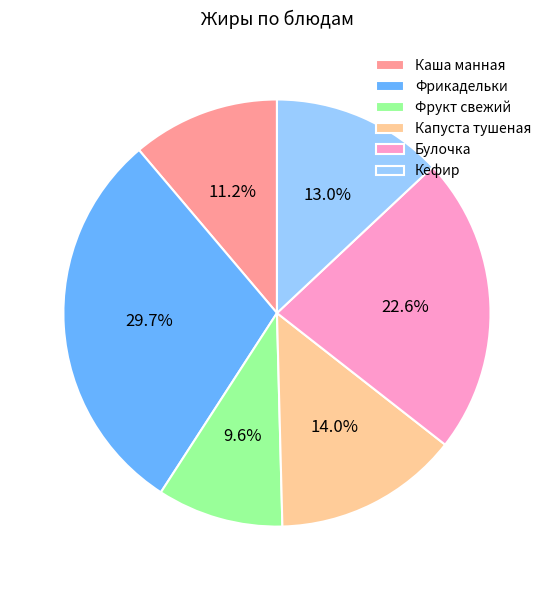

Approximately how many times larger is the value at Кефир compared to Капуста тушеная?

0.9